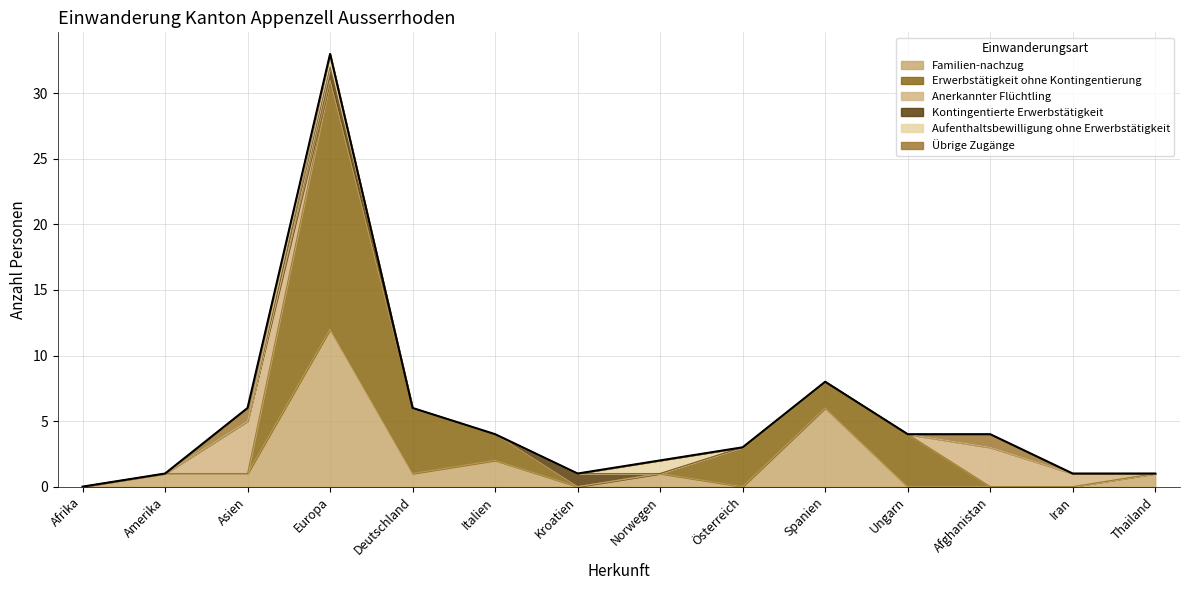

True or false: Anerkannter Flüchtling has more than 2 interior local peaks.

False